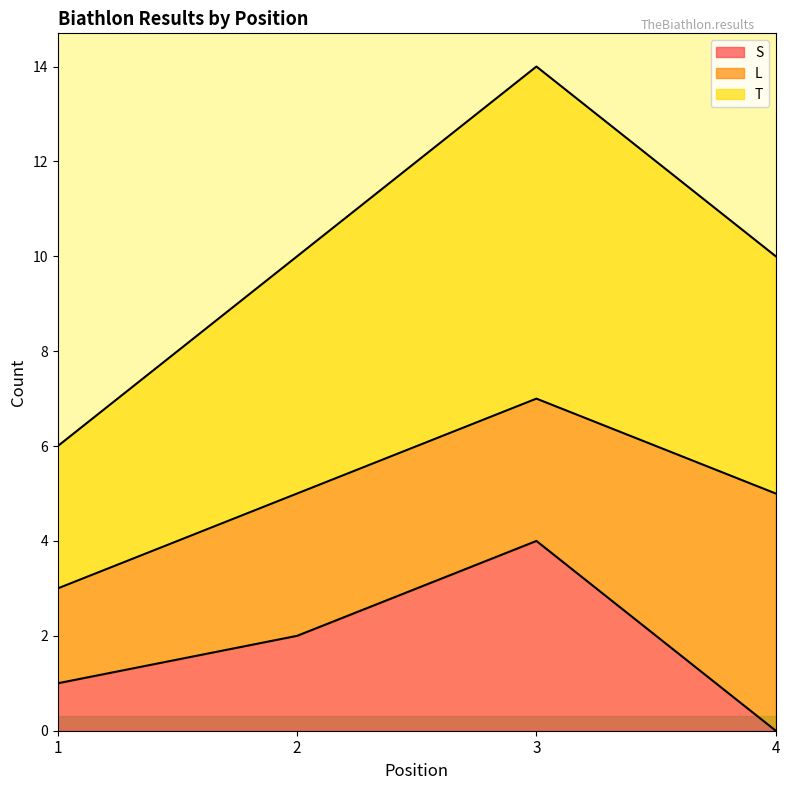

True or false: S and T cross at least once.

False